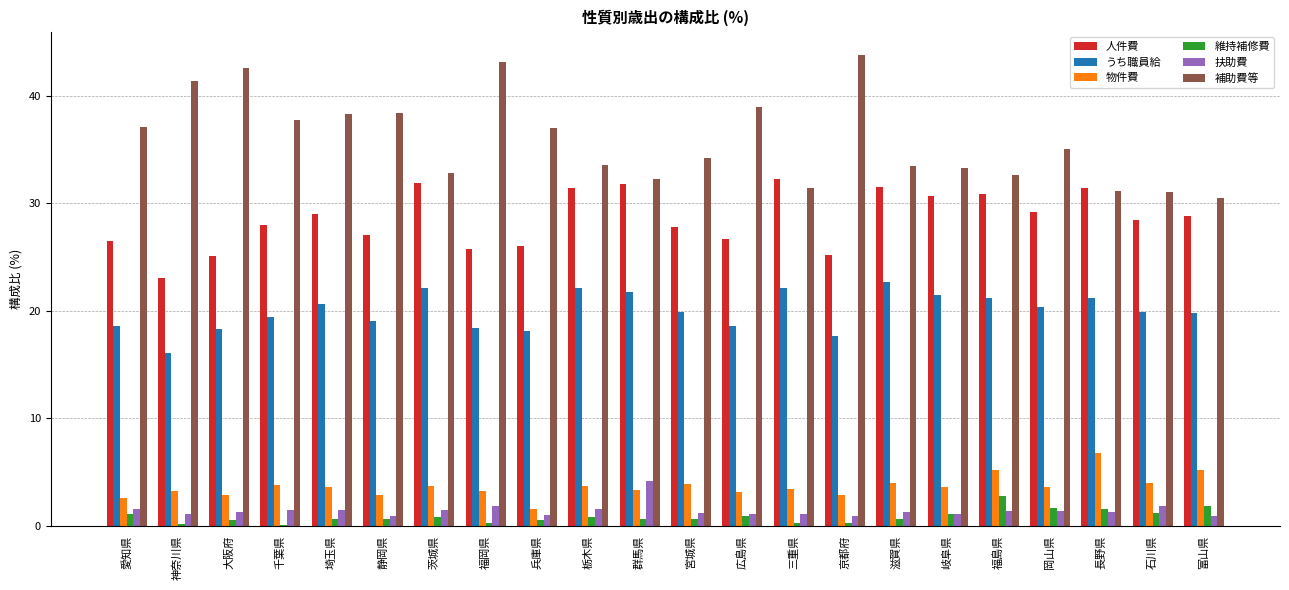

What value does the 維持補修費 series have at 愛知県?

1.1